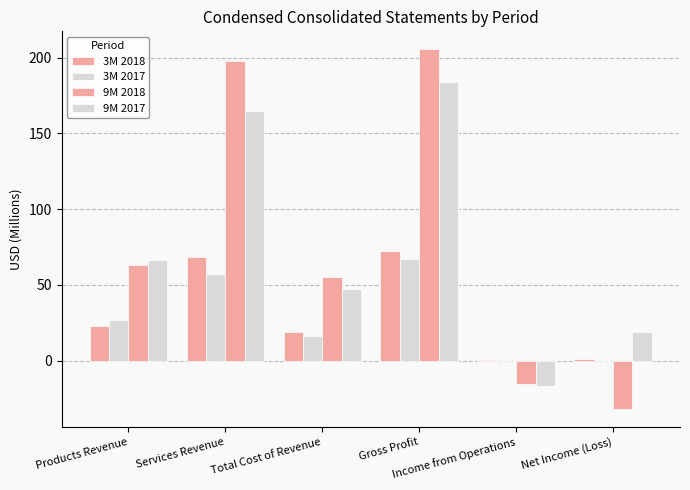

Are the bars horizontal?

No